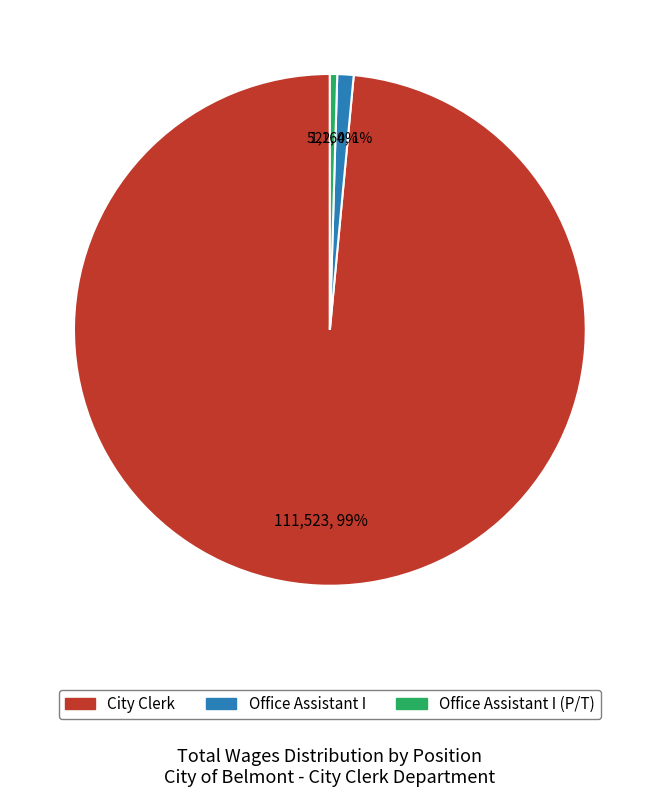

To the nearest percent, what is the average slice percentage?

33%